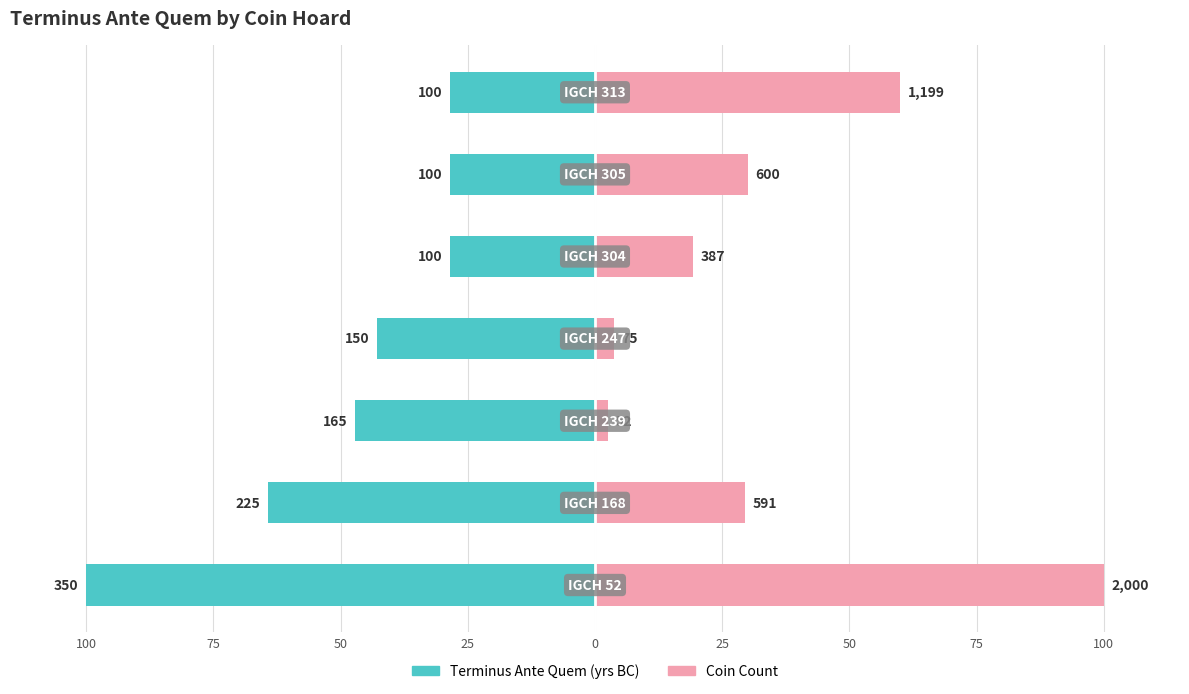

Rank the series at 50 from lowest to highest value.

Terminus Ante Quem (yrs BC), Coin Count